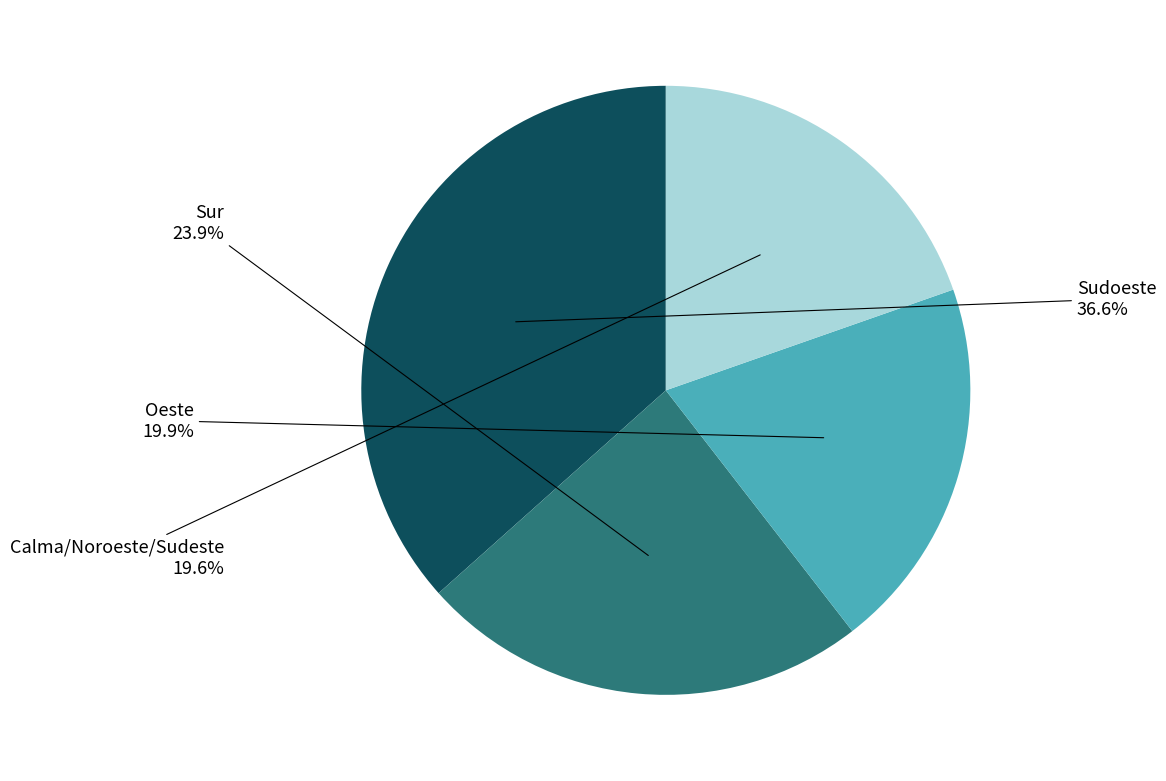

Is there a majority slice in this chart?

No